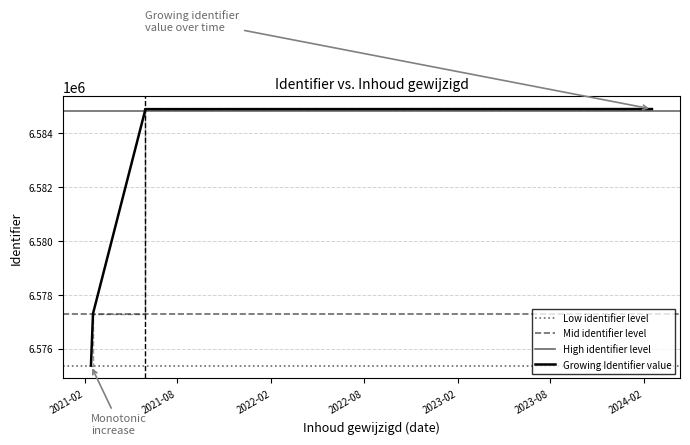

Count the number of categories in the chart.

7